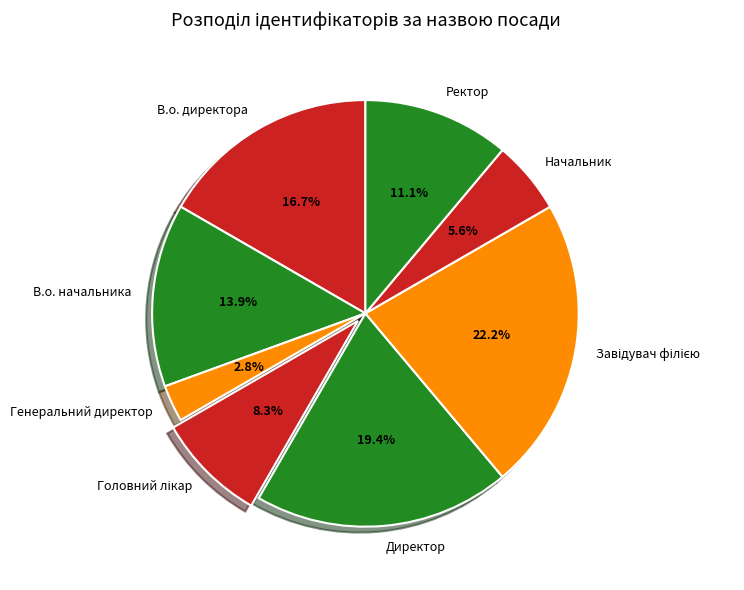

Is Ректор the majority of the pie?

No